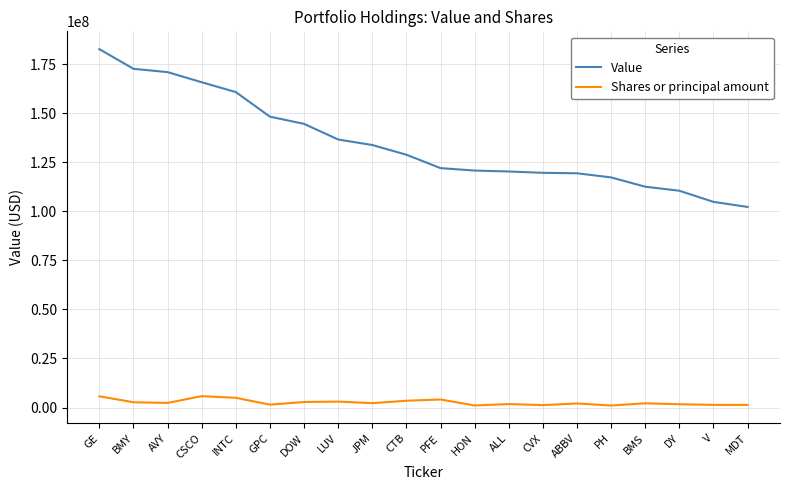

Rank the series by their average value, from highest to lowest.

Value, Shares or principal amount